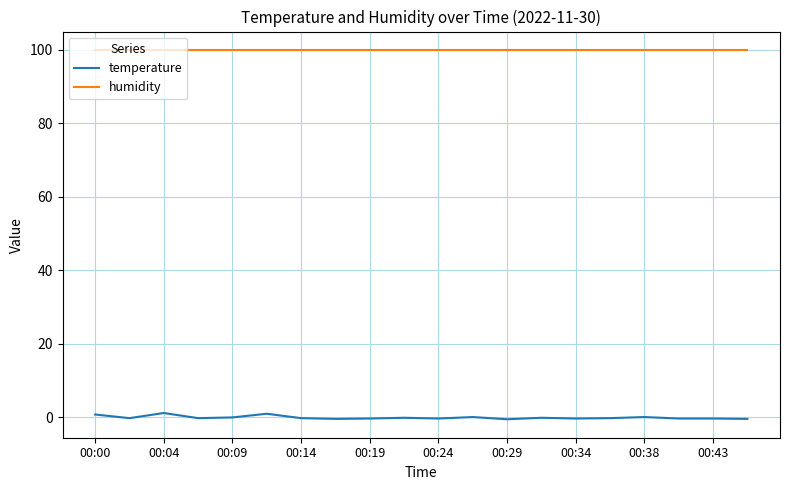

True or false: humidity and temperature cross at least once.

False